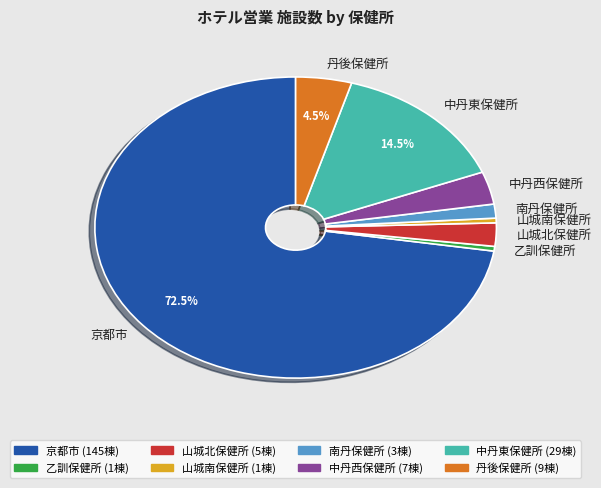

Is 京都市 the majority of the pie?

Yes